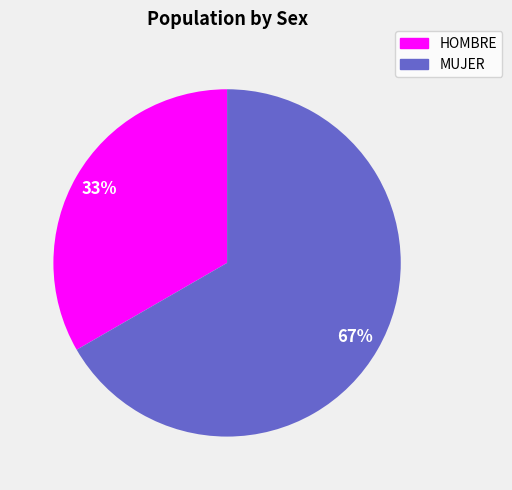

Do MUJER and HOMBRE together represent more than half of the pie?

Yes